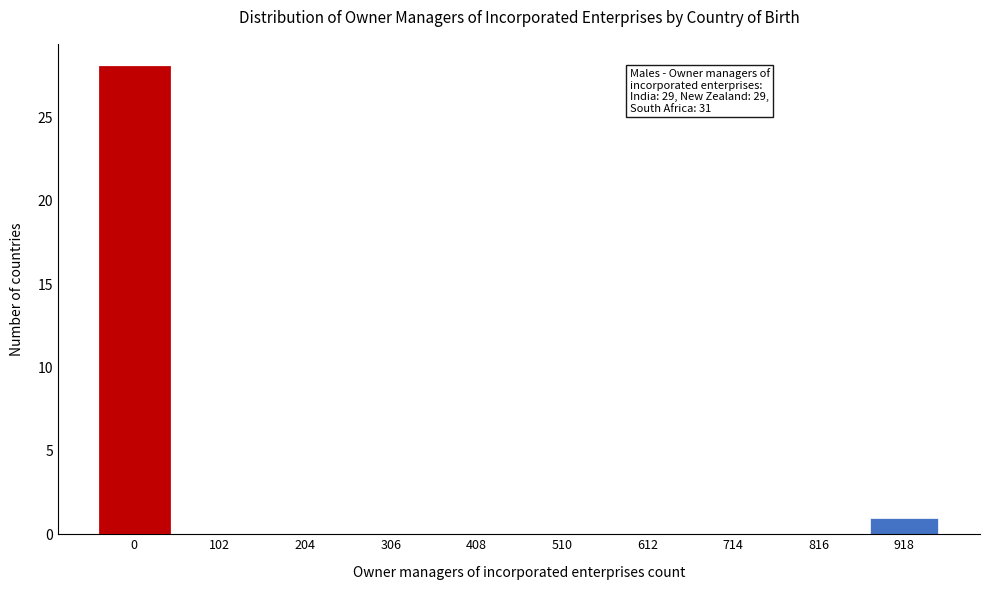

Reading left to right, extract all data points from this chart.

0=28	102=0	204=0	306=0	408=0	510=0	612=0	714=0	816=0	918=1